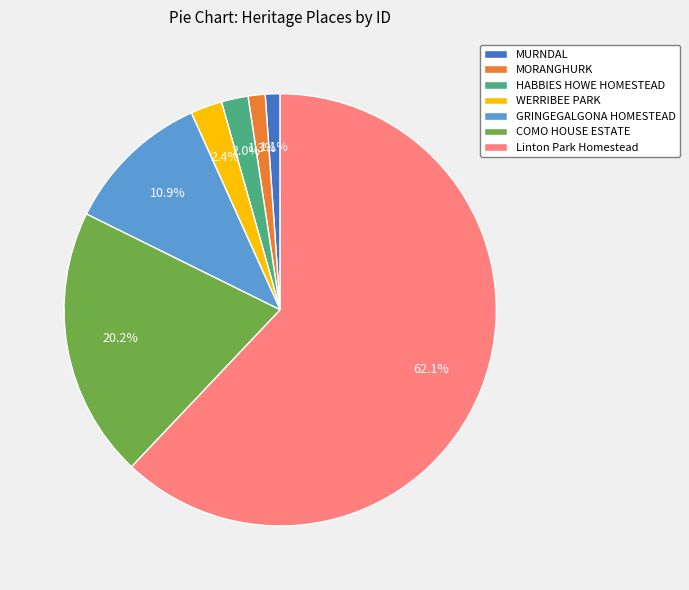

Do MURNDAL and MORANGHURK together represent more than half of the pie?

No